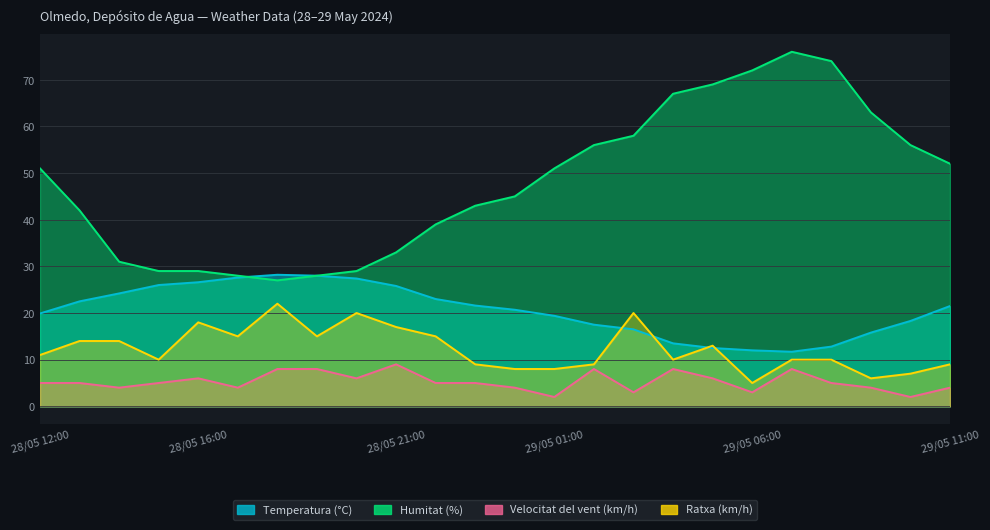

Count the Velocitat del vent (km/h) values in the range 4 to 8.

19